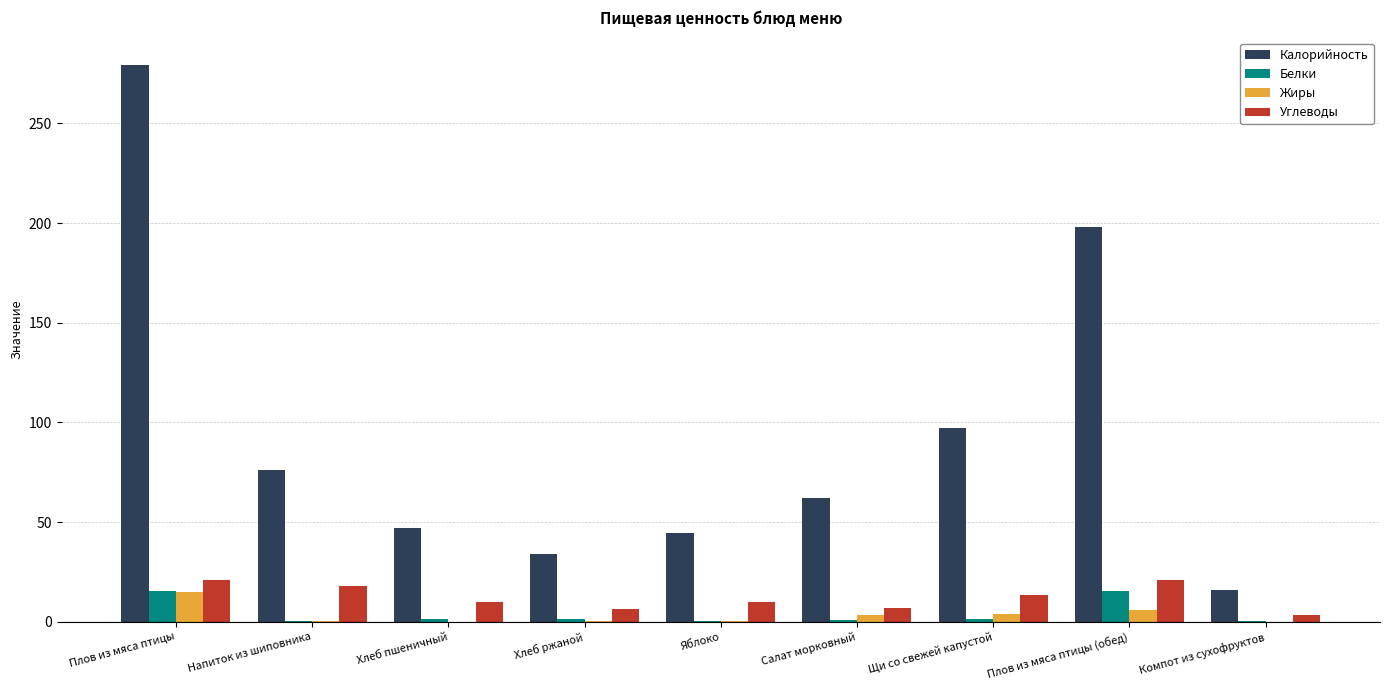

Which series changed the most between Плов из мяса птицы and Плов из мяса птицы (обед)?

Калорийность